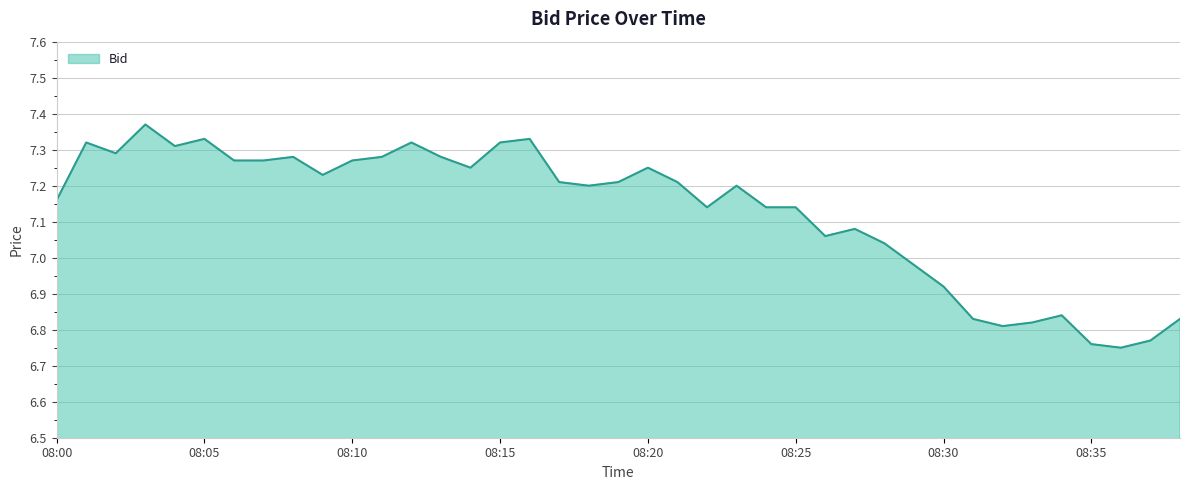

What is the difference between the maximum and minimum values?

0.6